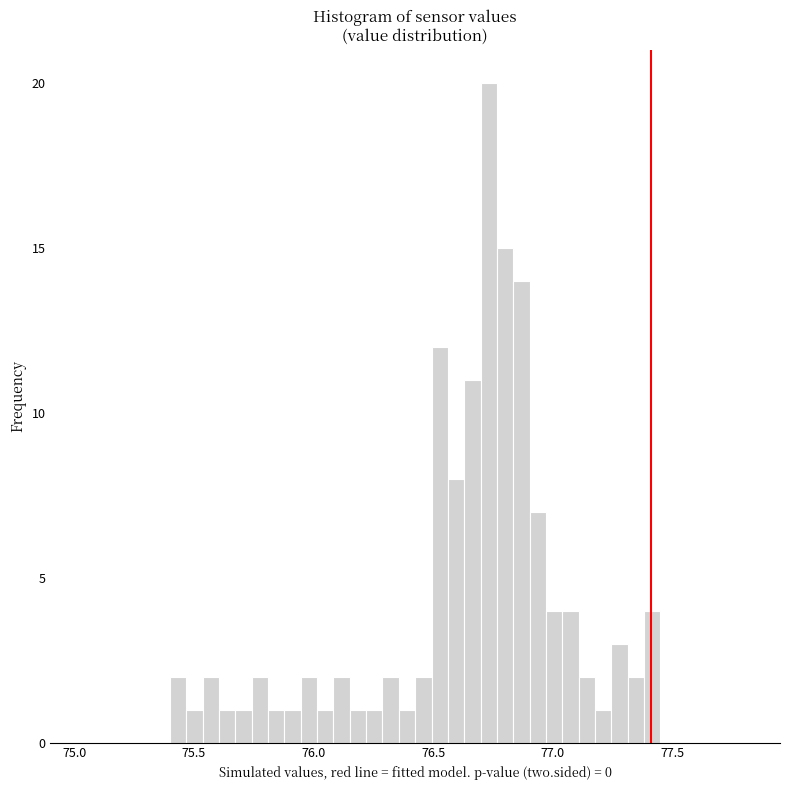

Read against the x-axis, roughly where is the centre of the tallest bar?

76.75